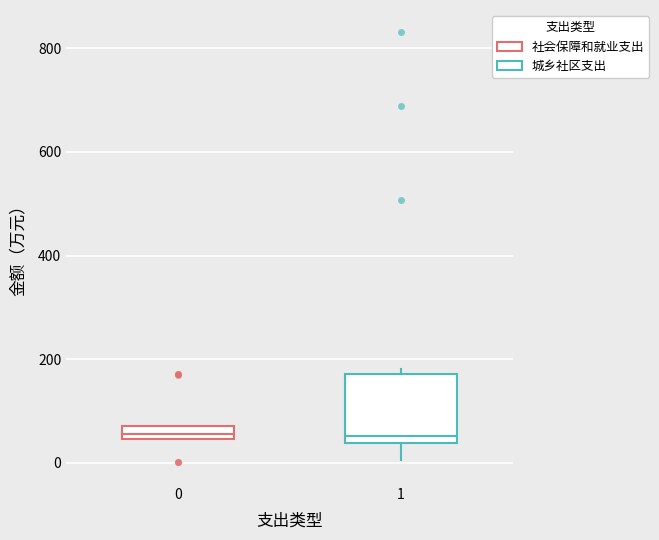

Comparing the boxes themselves (not the whiskers), which one is the tallest?

1